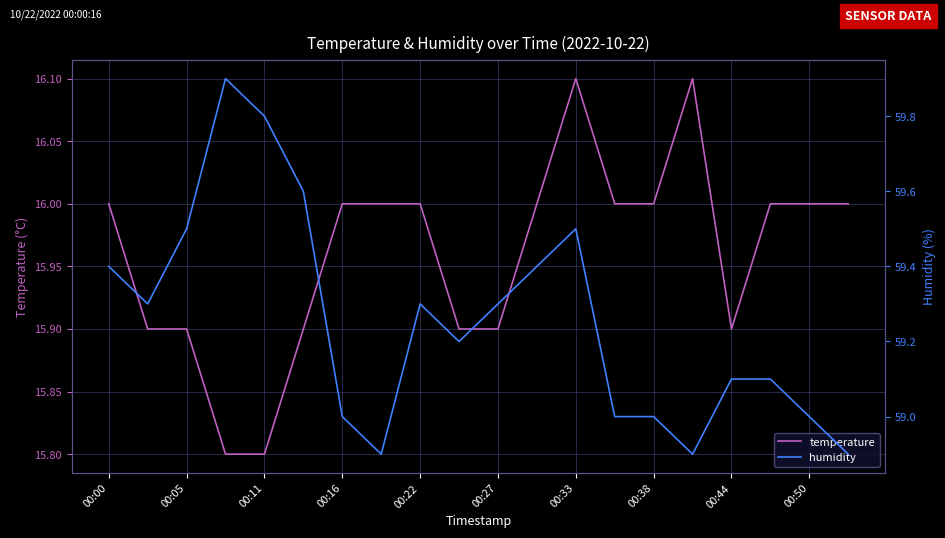

Rank the series by their maximum value, from lowest to highest.

temperature, humidity